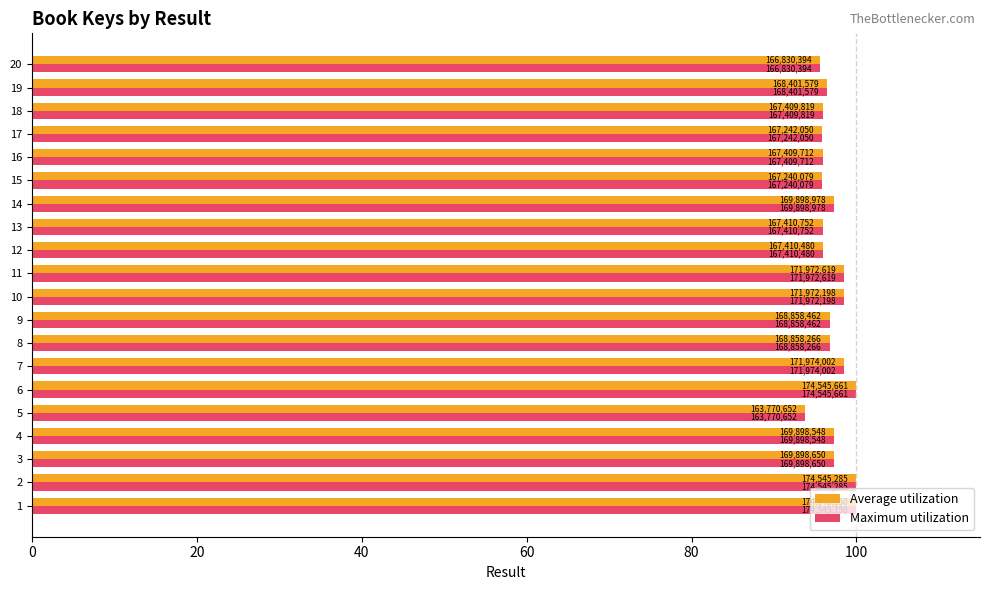

What are all the series names shown in the legend?

Average utilization, Maximum utilization